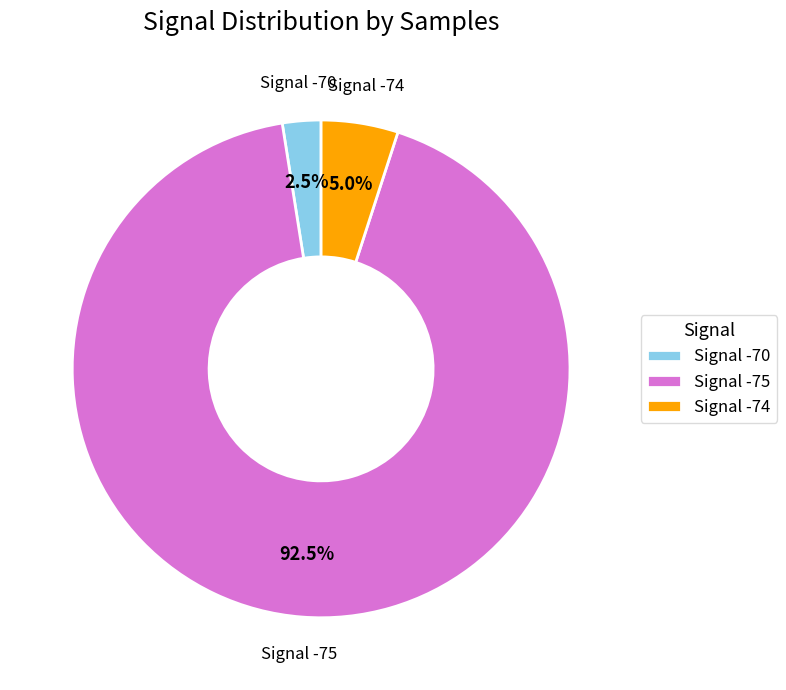

Approximately how many times larger is the value at Signal -70 compared to Signal -74?

0.5